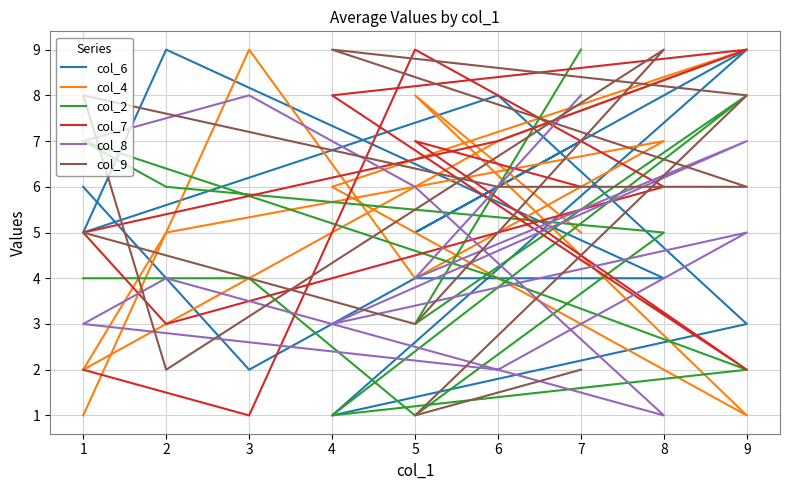

Which series has the largest total across all categories?

col_7